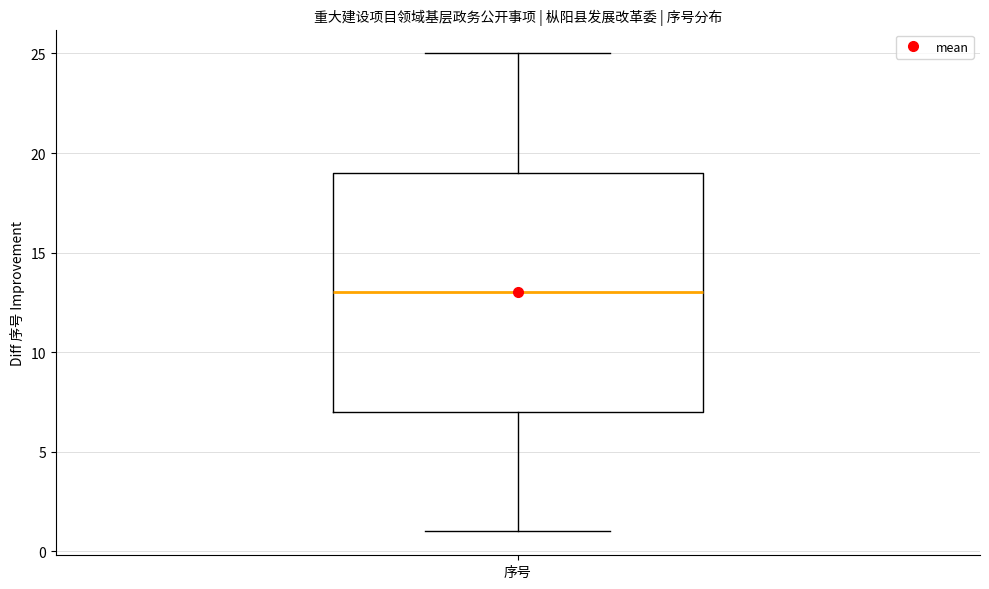

Read this box plot against the y-axis: the position of the median line, the range covered by the box, and the ends of both whiskers. The values are not printed on the chart, so give them approximately, as read against the axis.

median 13, box 7 to 19, whiskers 1 to 25